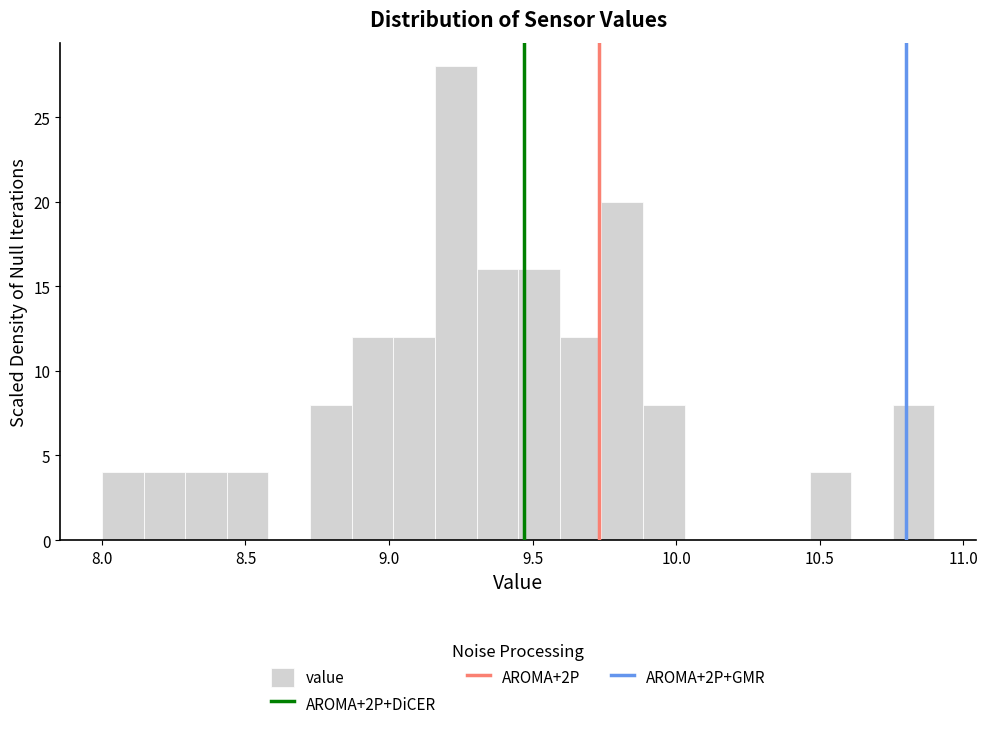

Read against the x-axis, roughly where is the centre of the tallest bar?

9.25